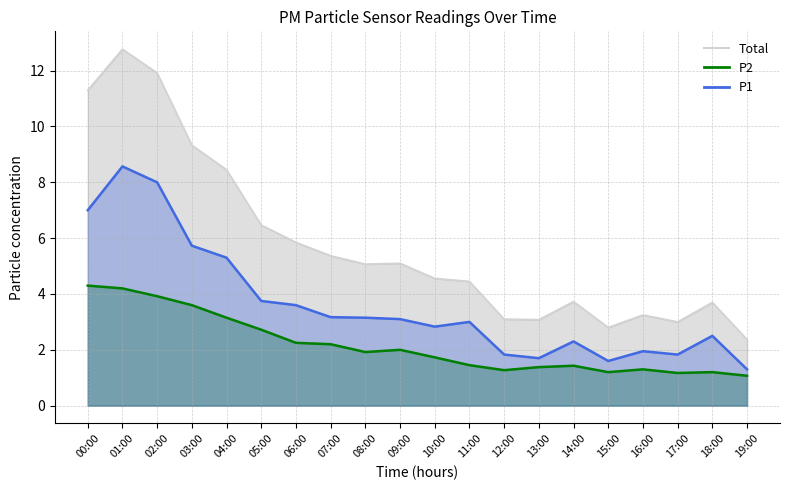

Which category has the lowest value across all series?

19:00